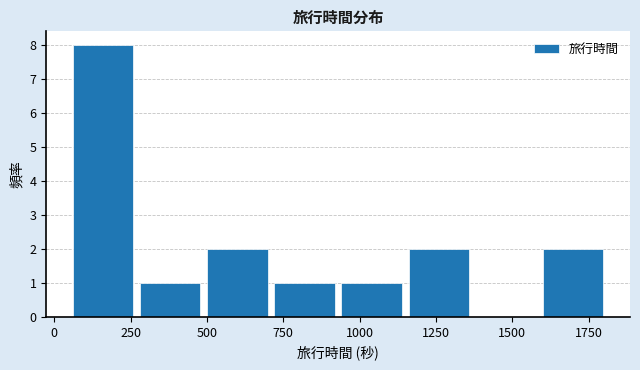

Reading left to right, list every bar in this chart as the range it spans on the x-axis followed by its height. Neither the bar edges nor the heights are printed on the chart, so give them approximately, as read against the axes.

50 to 270: 8
270 to 490: 1
490 to 710: 2
710 to 930: 1
930 to 1150: 1
1150 to 1370: 2
1370 to 1590: 0
1590 to 1810: 2